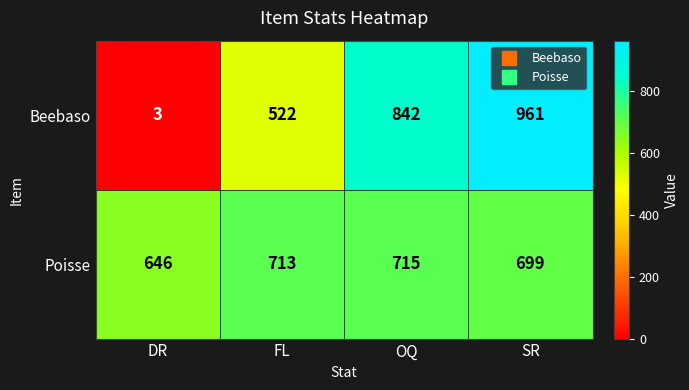

Reading left to right, extract all data points from this chart.

Beebaso: DR=3	FL=522	OQ=842	SR=961
Poisse: DR=646	FL=713	OQ=715	SR=699